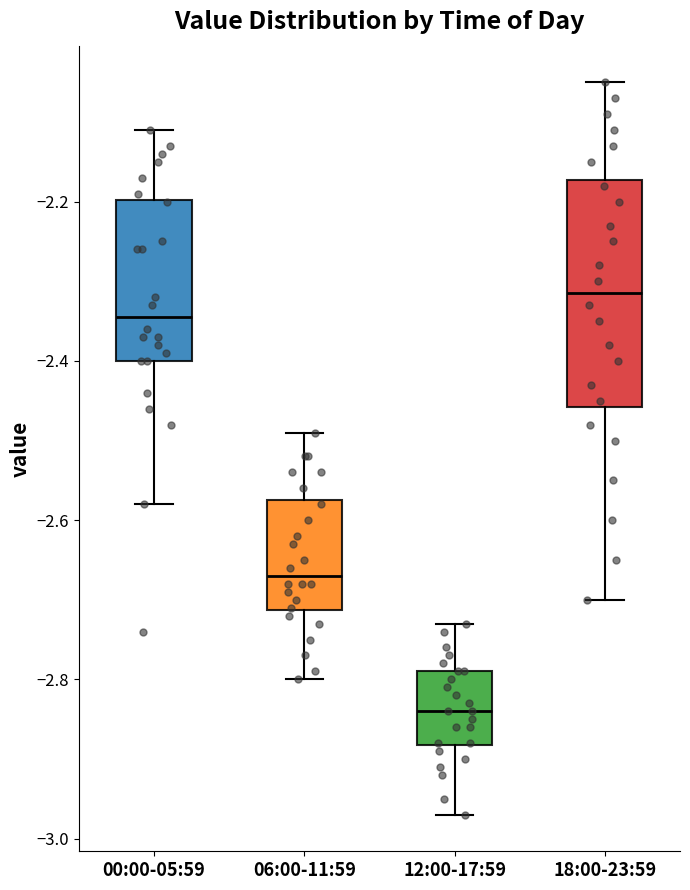

Which box's median line is the lowest?

12:00-17:59